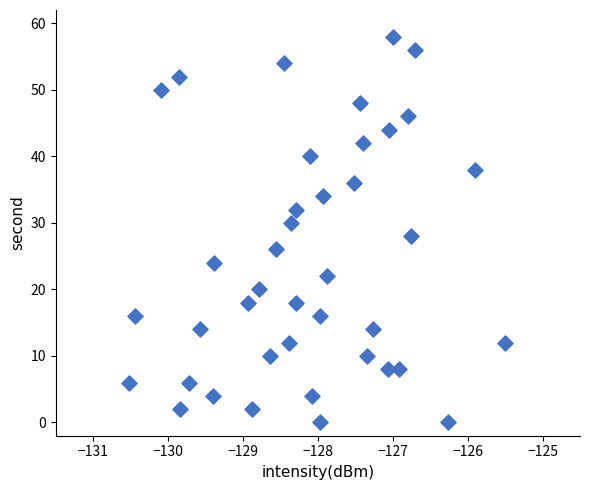

What is the range of Y values (max minus min)?

58